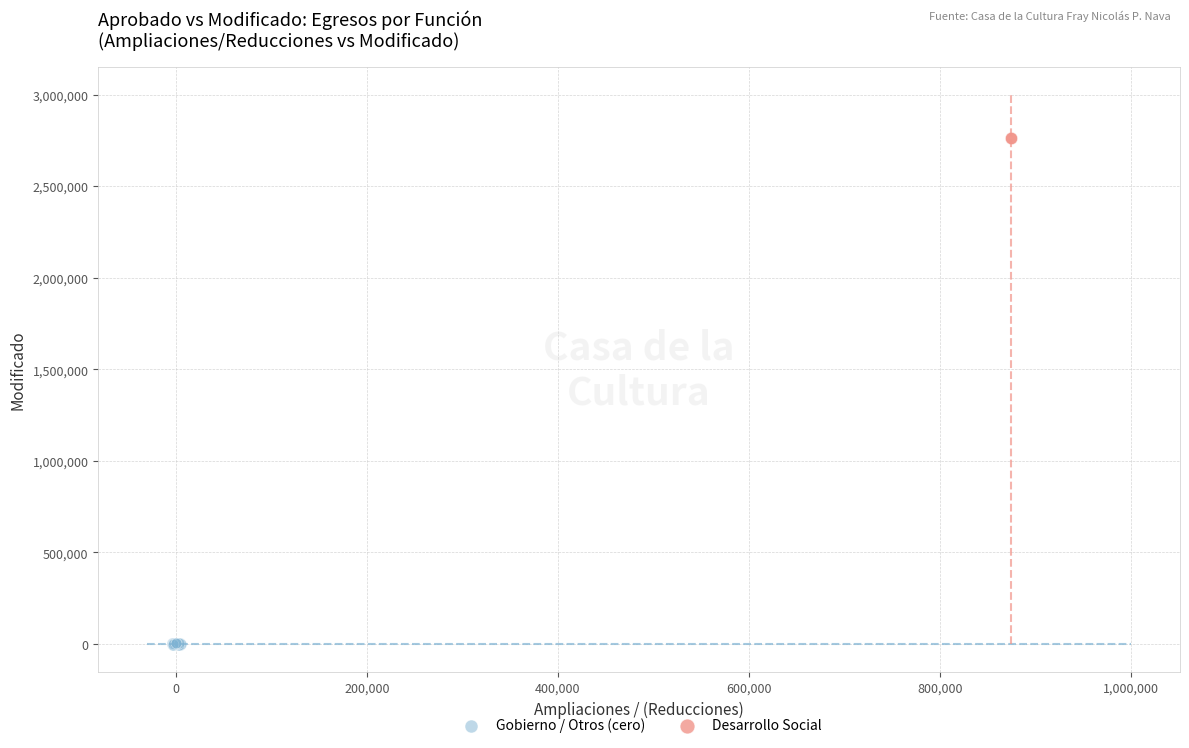

Which series contains the highest Y value?

Desarrollo Social